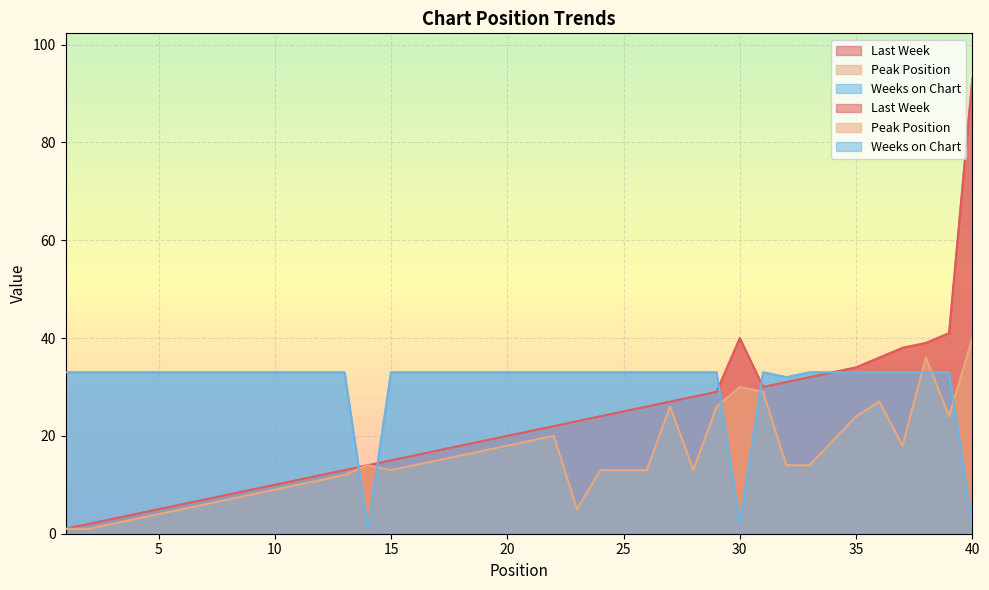

What is the total value across all series at 1?

35